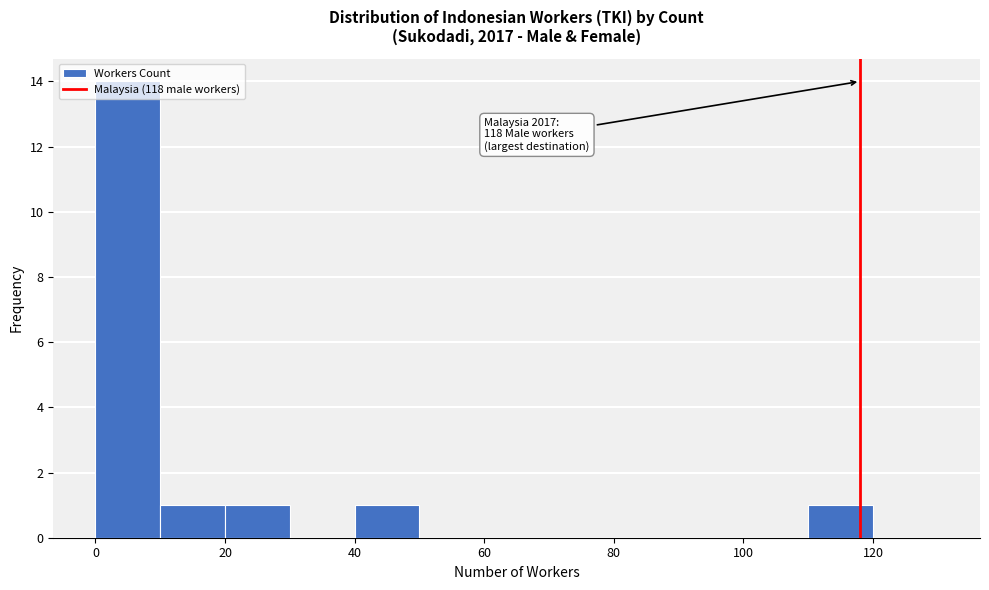

Over which range of the x-axis is the bar tallest?

0 to 10